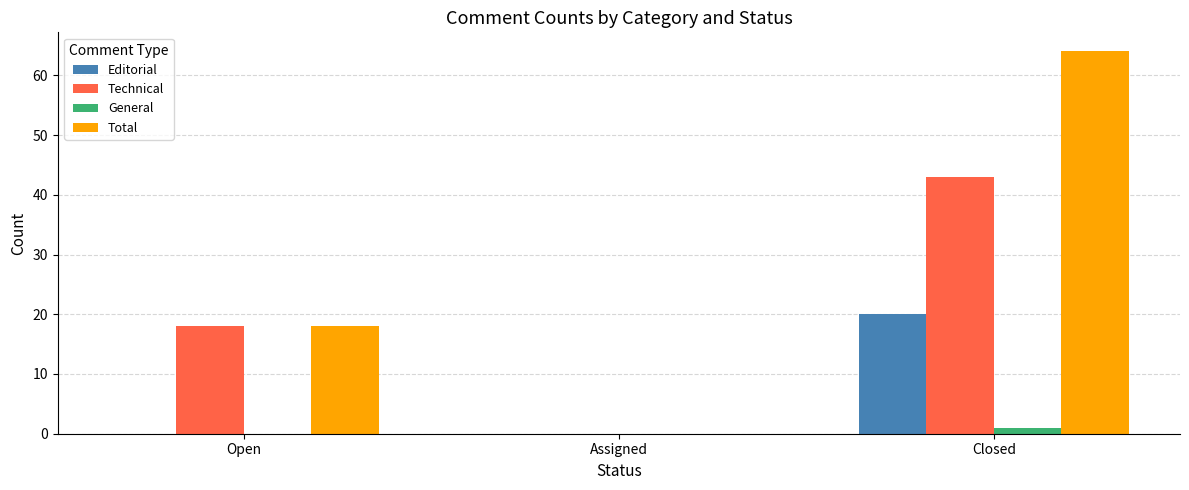

At which label is Technical closest to 21?

Open